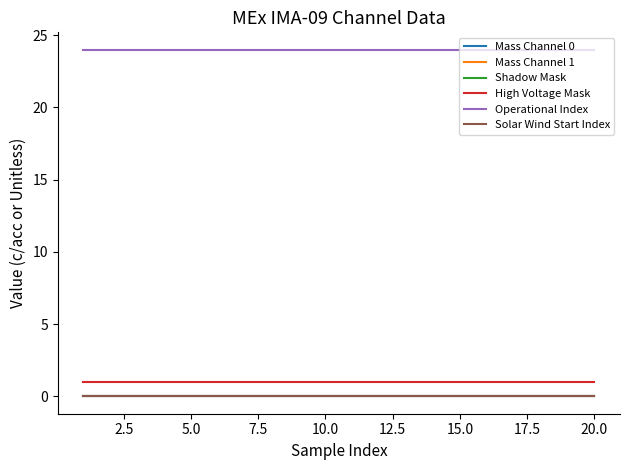

Is this an area chart (filled region under the line)?

No